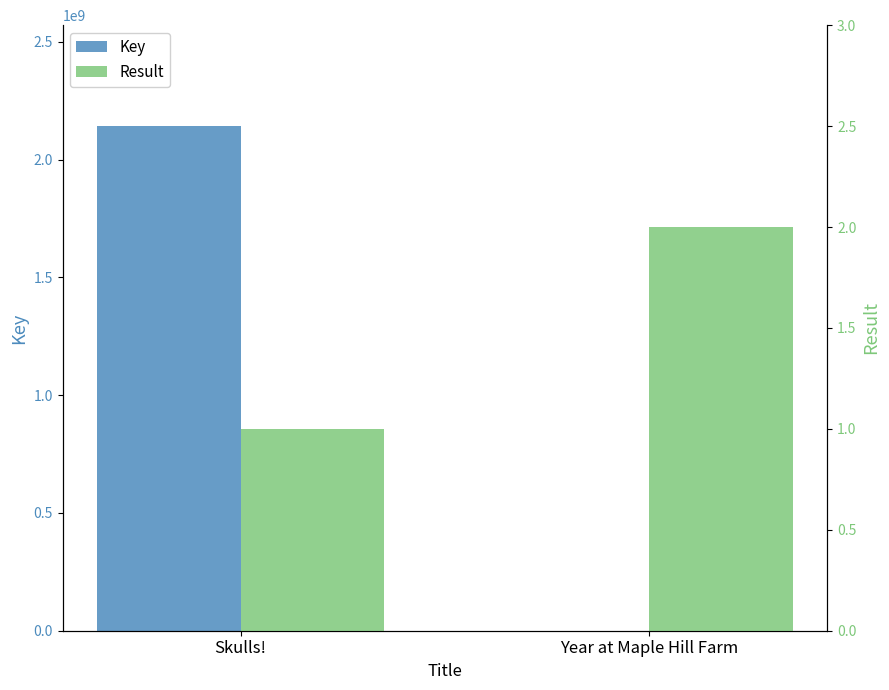

Rank the series by their average value, from highest to lowest.

Key, Result